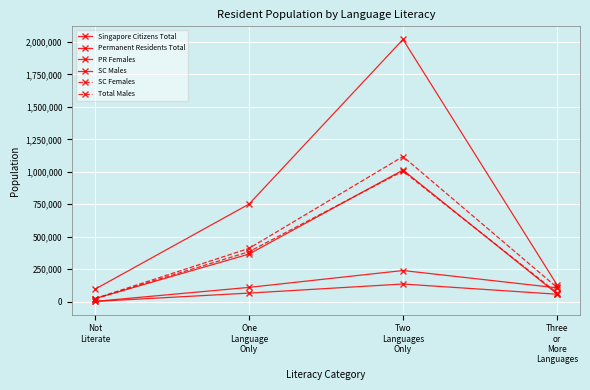

True or false: PR Females and Singapore Citizens Total intersect in this chart.

False